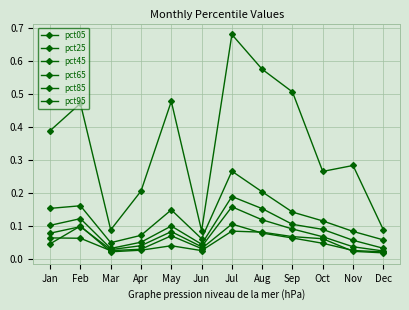

True or false: pct95 has more than 1 interior local peaks.

True